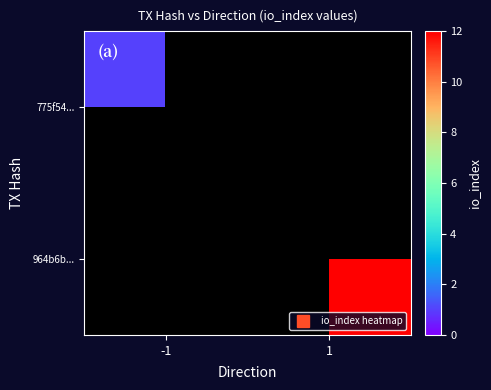

How many distinct data groups are displayed?

2